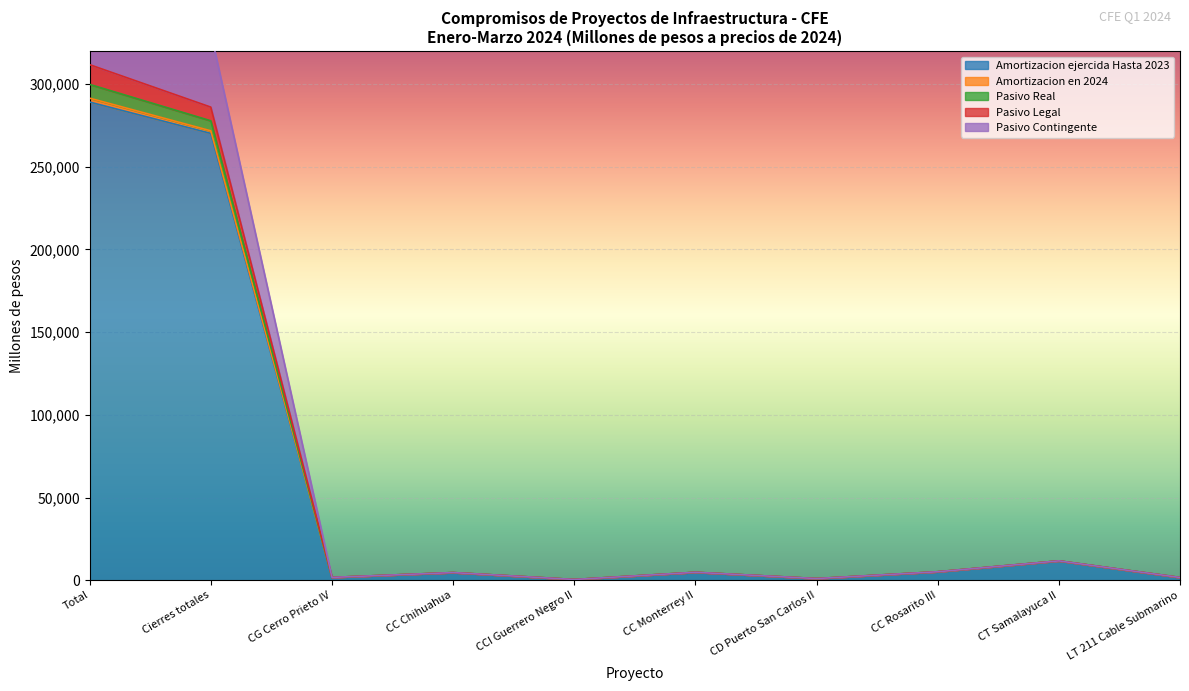

True or false: Pasivo Legal and Amortizacion en 2024 cross at least once.

False